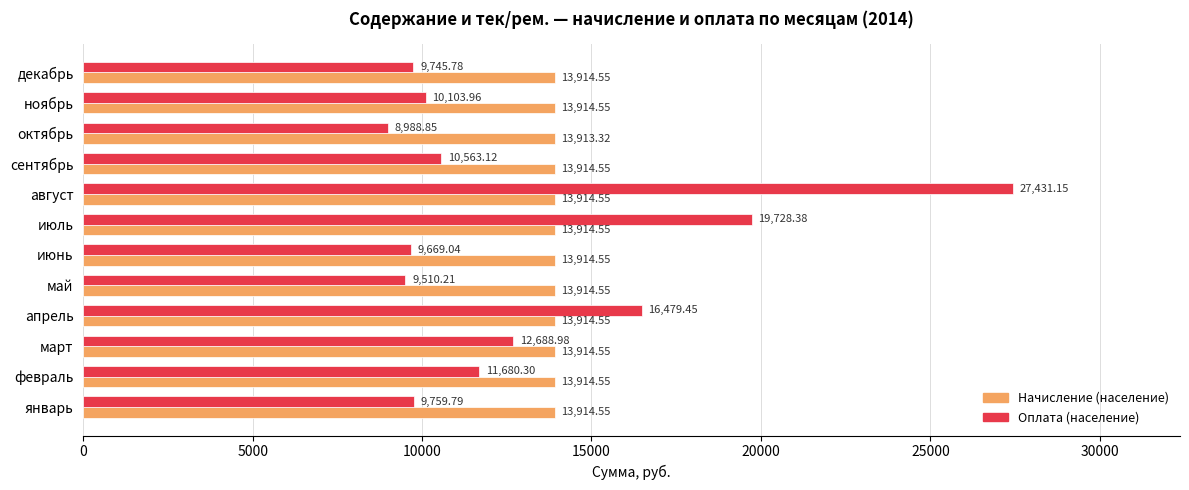

What is the difference between the maximum and second lowest values in the Оплата (население) series?

17920.9